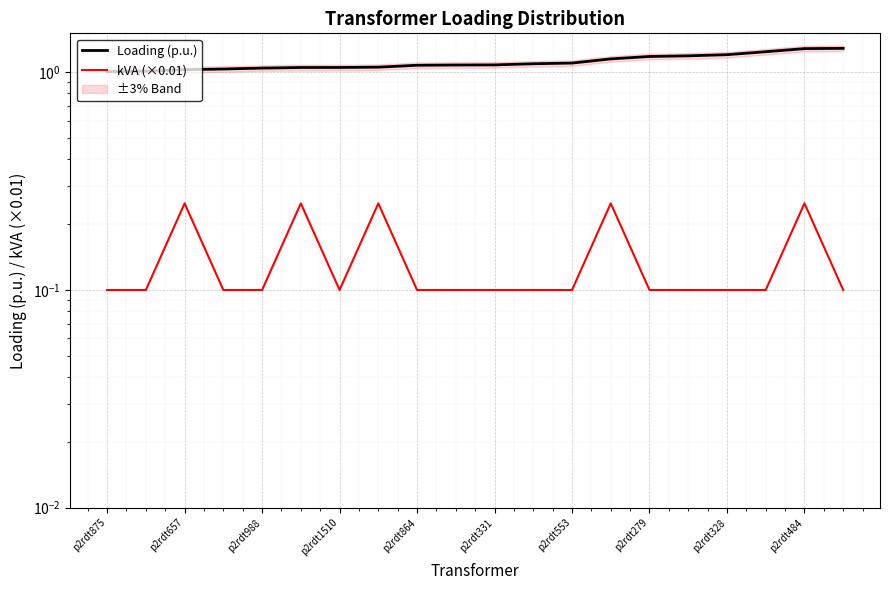

Between 10 and p2rdt484, which is larger?

10